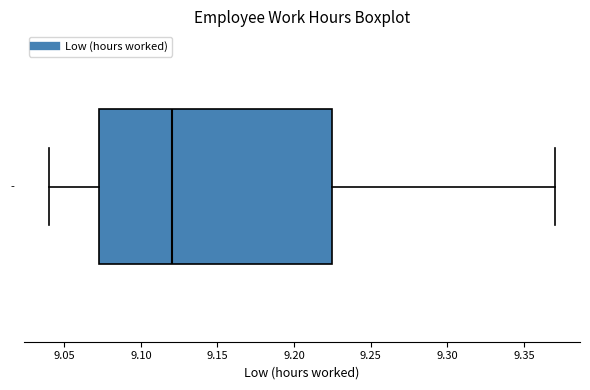

Transcribe this box plot: give where the median line is, the range the box spans, and where the two whiskers end, as read against the x-axis. The values are not printed on the chart, so give them approximately, as read against the axis.

median 9.120, box 9.075 to 9.225, whiskers 9.040 to 9.370